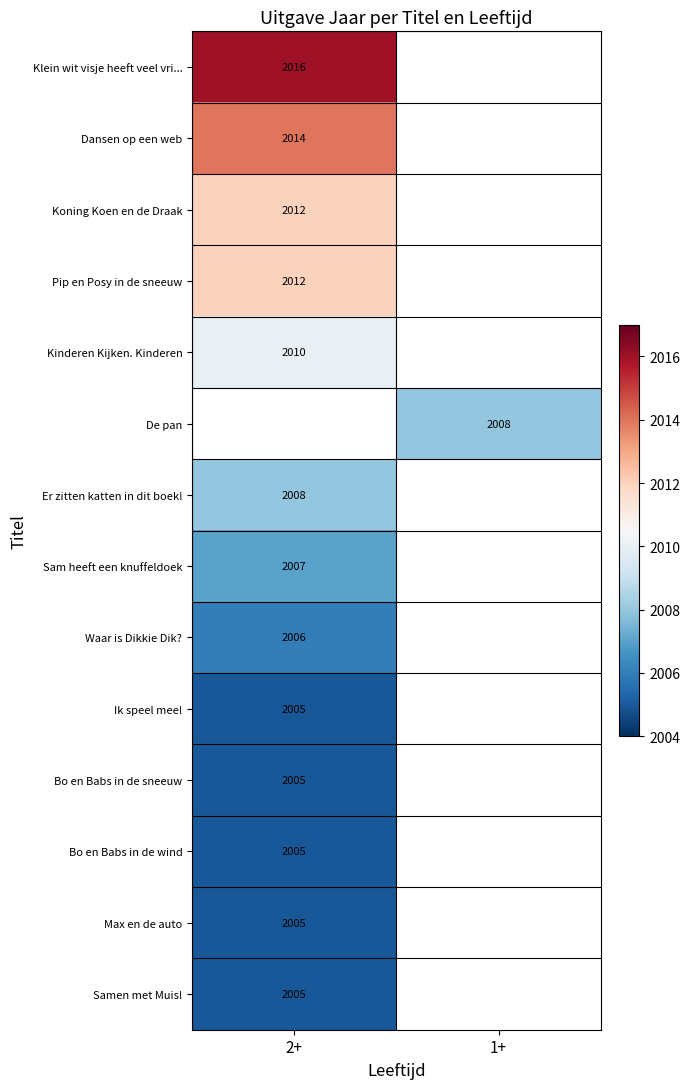

Is the value of Pip en Posy in de sneeuw at 2+ greater than the value of Samen met Muis! at 2+?

Yes